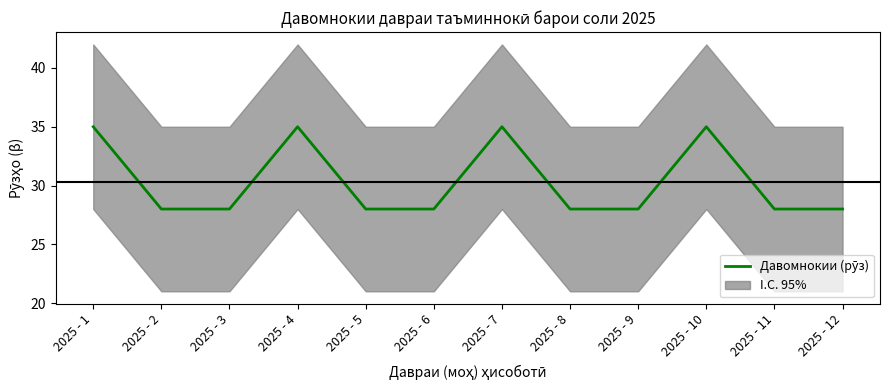

True or false: the data has more than 1 interior local peaks.

True